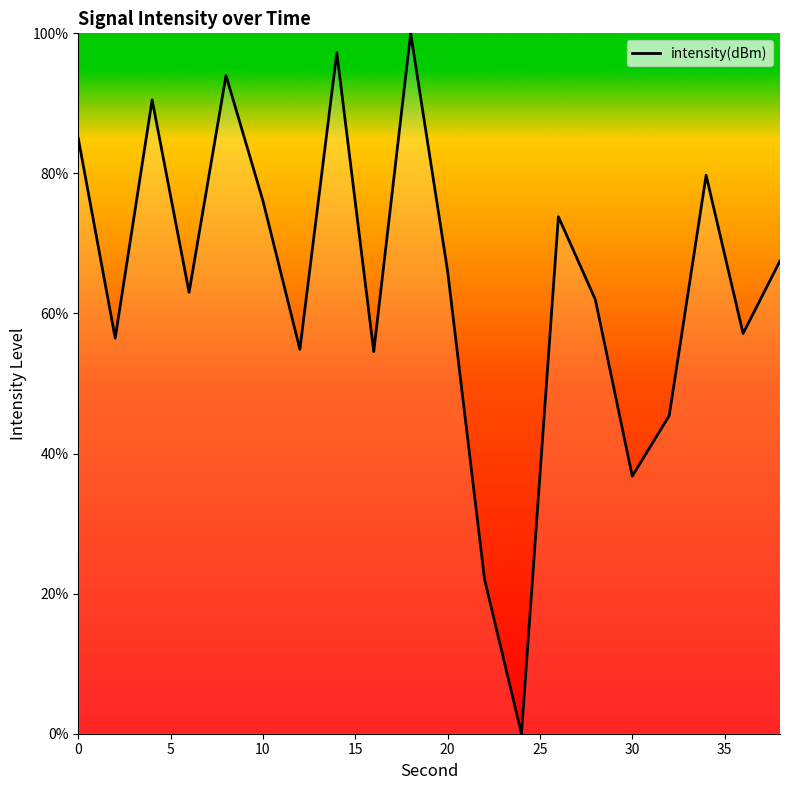

What is the maximum value shown in the chart?

100.0